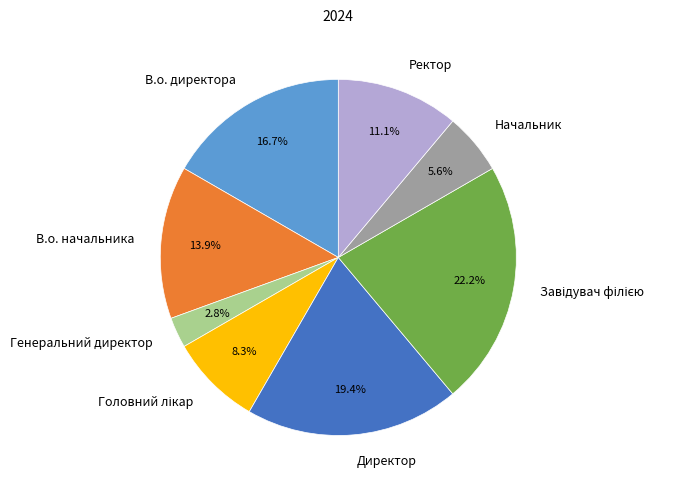

Count the number of slices in the pie.

8